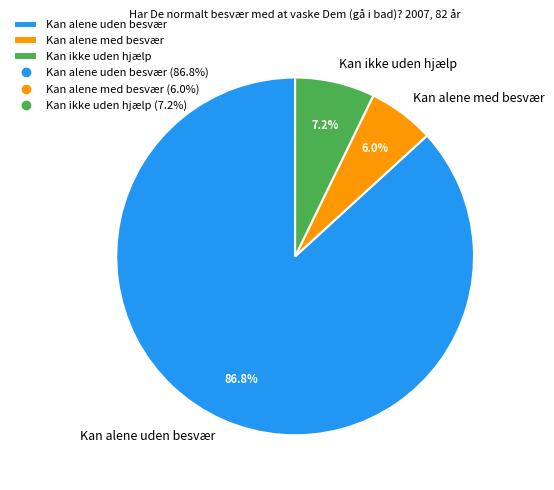

To the nearest percent, what is the combined percentage of Kan alene med besvær and Kan alene uden besvær?

93%